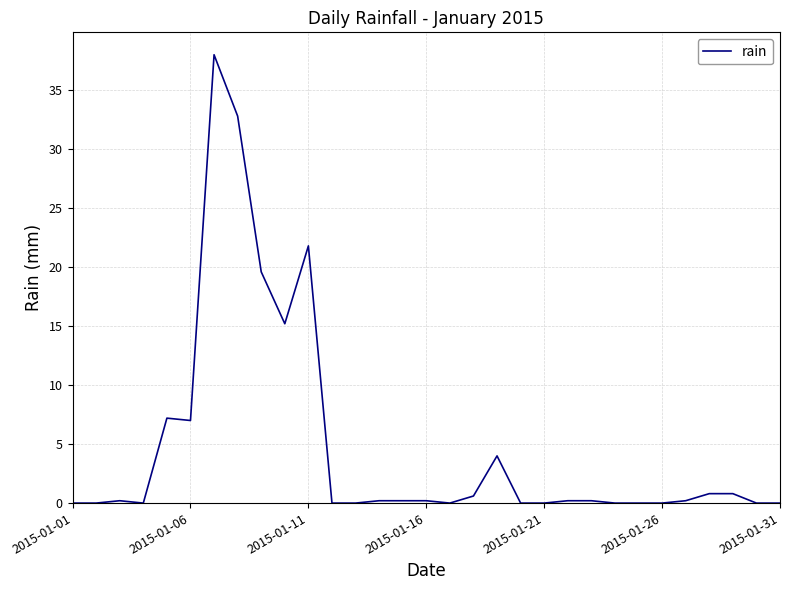

How many lines are shown in the chart?

1